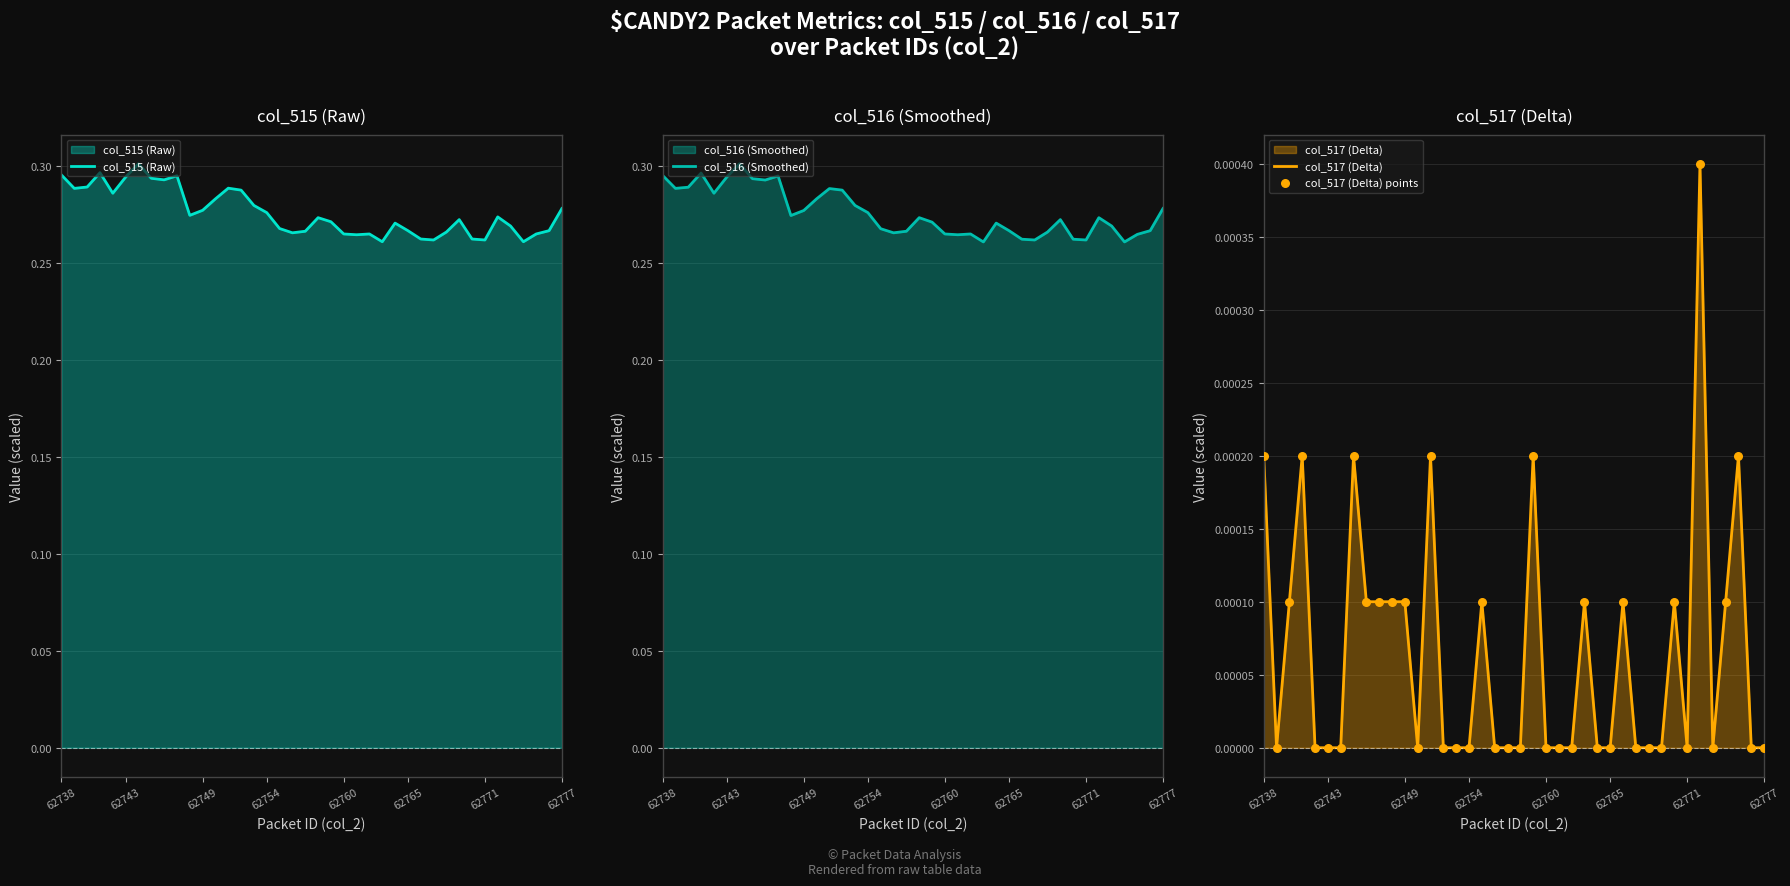

What is the total value across all series at 36?

0.5